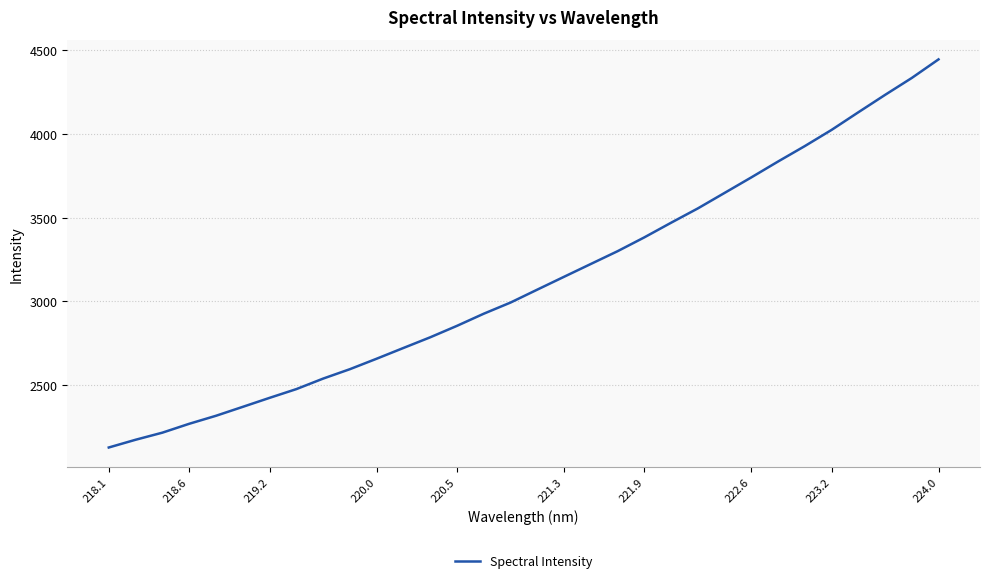

What is the smallest value displayed?

2127.4